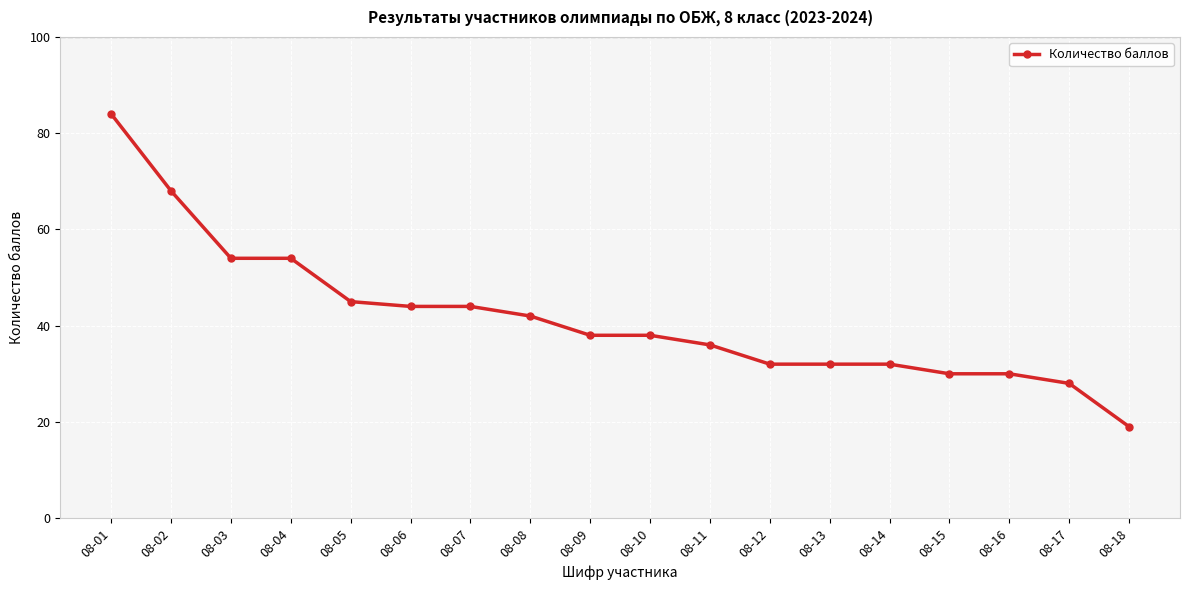

How many values exceed 38?

8